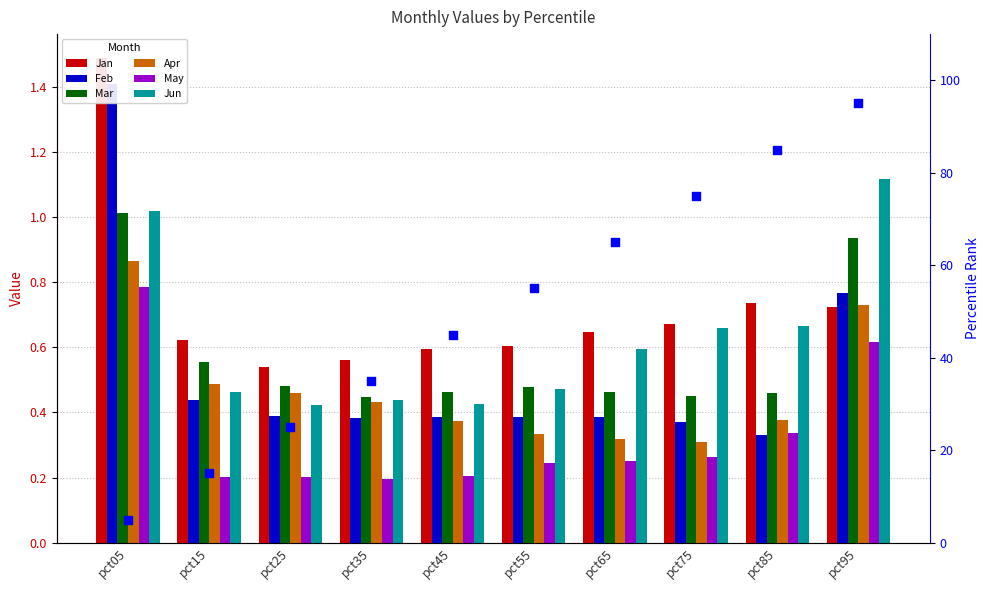

Which series has the largest Y range (max minus min)?

Feb